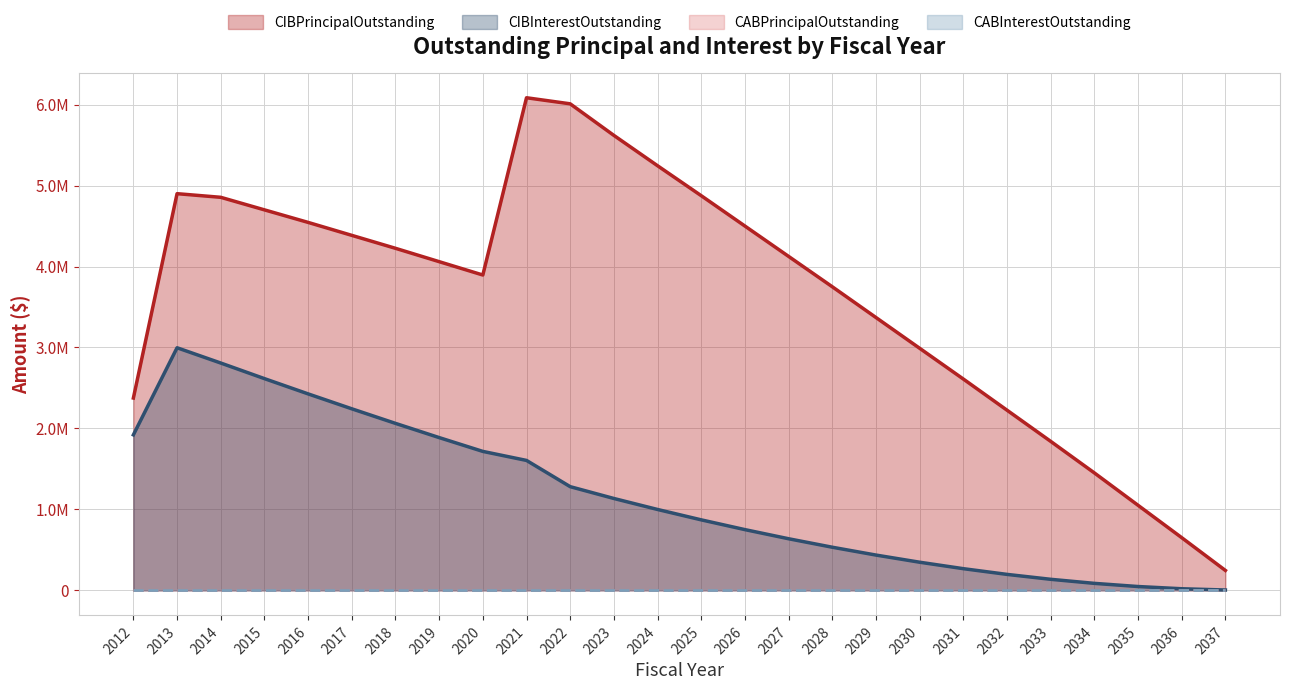

List the labels in order of CIBPrincipalOutstanding value, largest first.

2021, 2022, 2023, 2024, 2013, 2025, 2014, 2015, 2016, 2026, 2017, 2018, 2027, 2019, 2020, 2028, 2029, 2030, 2031, 2012, 2032, 2033, 2034, 2035, 2036, 2037